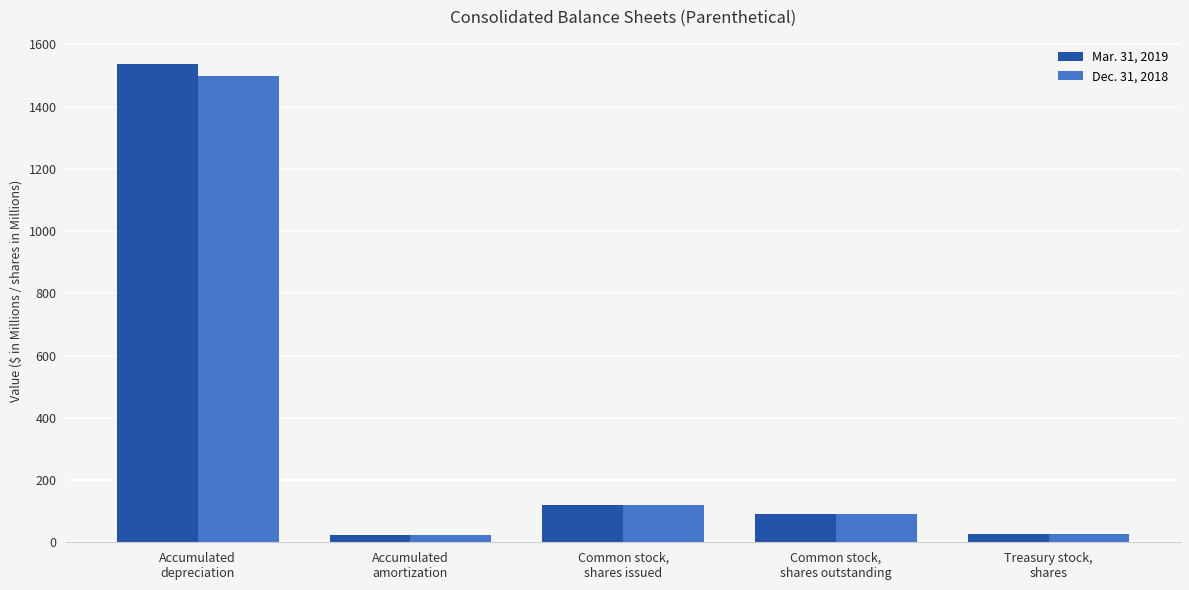

What is the smallest value displayed?

24.0